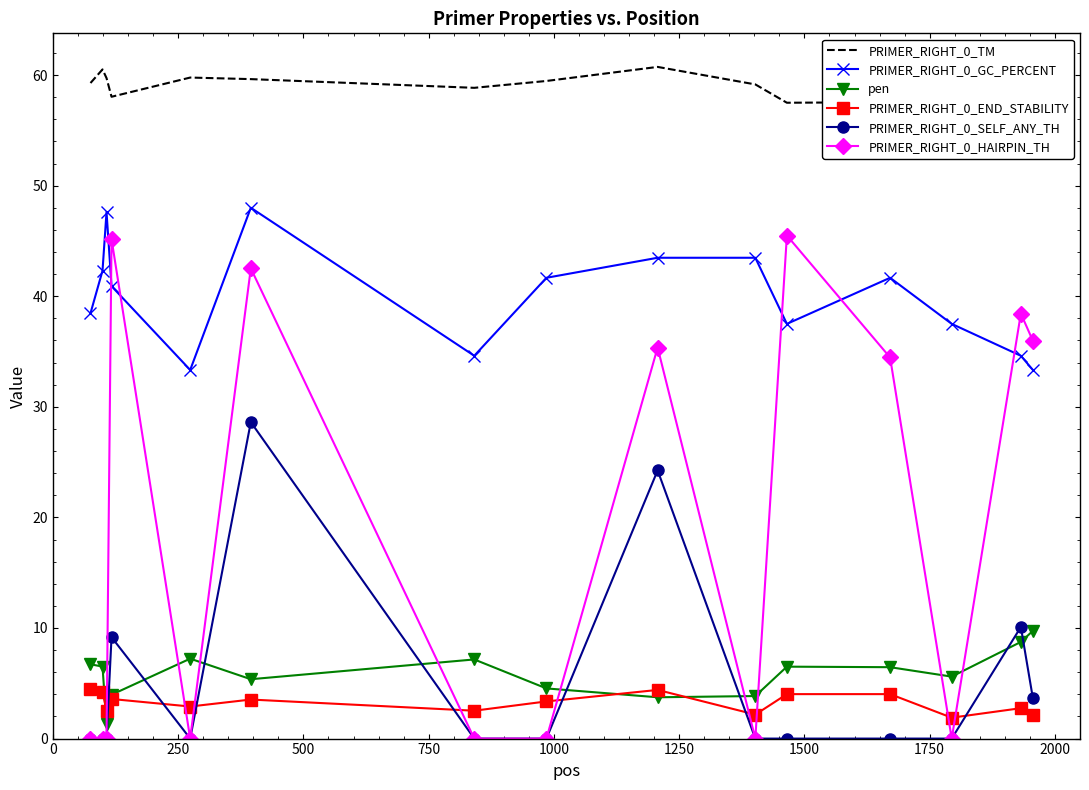

Rank the series by their maximum value, from highest to lowest.

PRIMER_RIGHT_0_TM, PRIMER_RIGHT_0_GC_PERCENT, PRIMER_RIGHT_0_HAIRPIN_TH, PRIMER_RIGHT_0_SELF_ANY_TH, pen, PRIMER_RIGHT_0_END_STABILITY